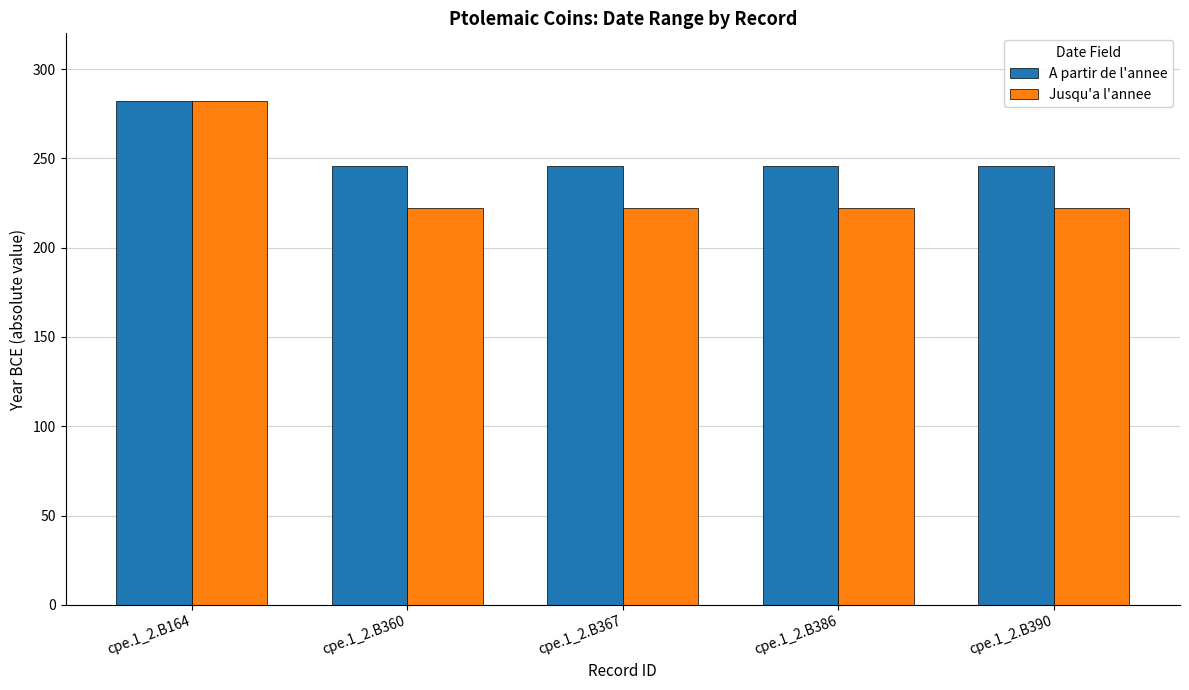

What is the value of the Jusqu'a l'annee bar at the 4th from the left?

222